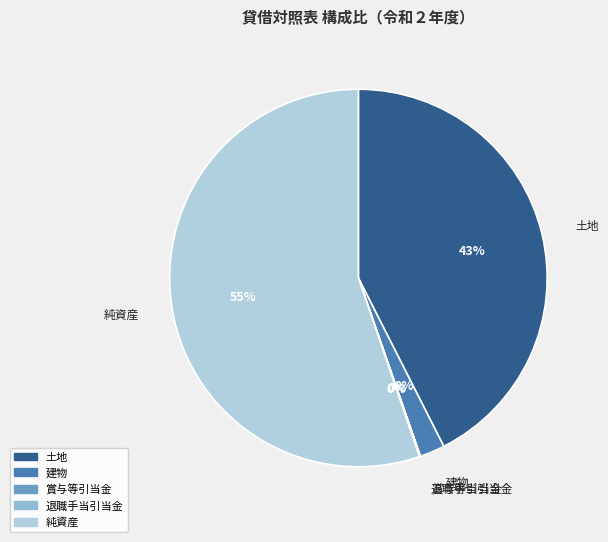

Which slice is the largest?

純資産